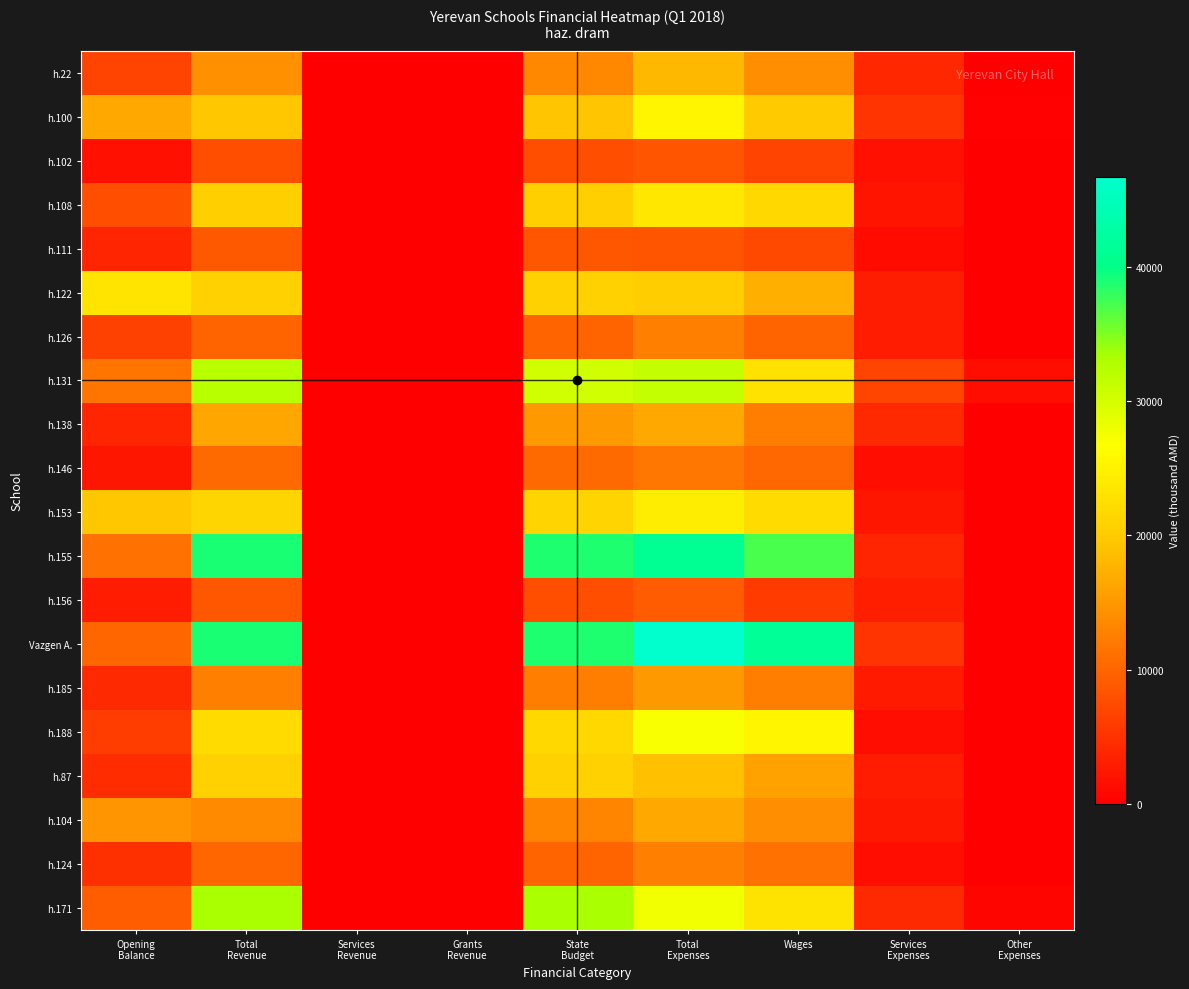

What is the spread (max minus min) of values at State
Budget?

31124.5